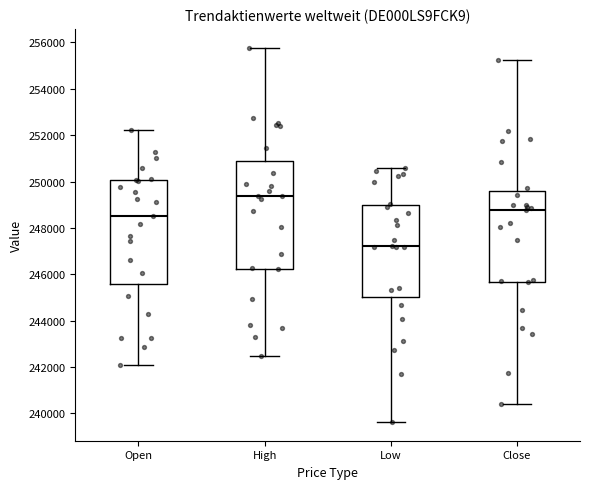

Reading left to right, read every box against the y-axis: the position of its median line, the range the box covers, and the ends of its whiskers. The values are not printed on the chart, so give them approximately, as read against the axis.

Open: median 248600, box 245600 to 250000, whiskers 242000 to 252200
High: median 249400, box 246200 to 251000, whiskers 242400 to 255800
Low: median 247200, box 245000 to 249000, whiskers 239600 to 250600
Close: median 248800, box 245600 to 249600, whiskers 240400 to 255200